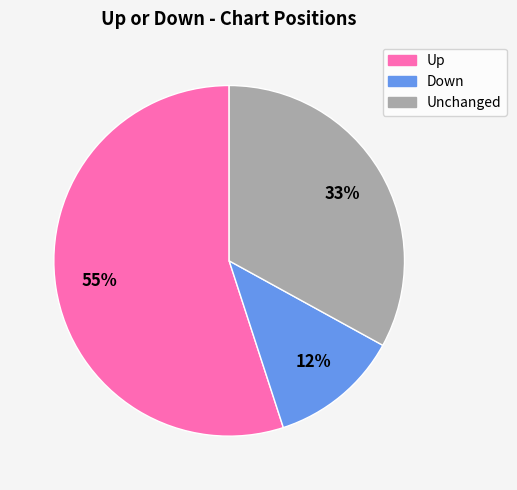

What is the smallest slice in the pie chart?

Down